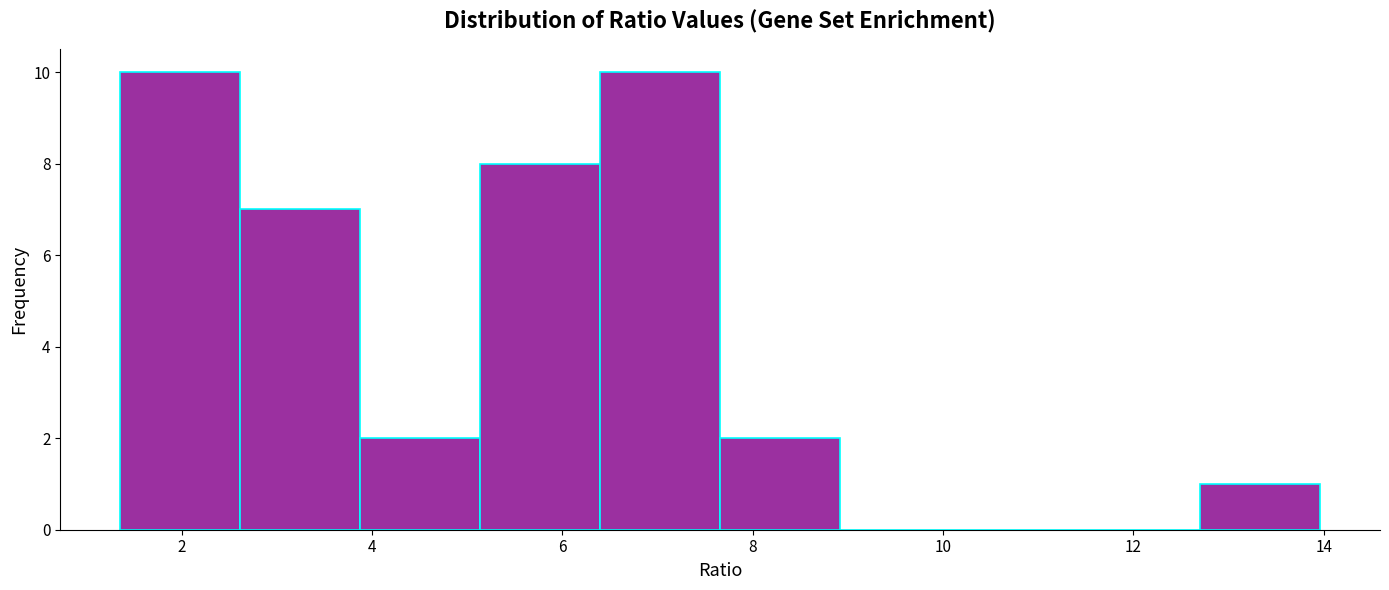

Reading left to right, transcribe this chart: for each bar, give the range it covers on the x-axis and its height. Neither the bar edges nor the heights are printed on the chart, so give them approximately, as read against the axes.

1.4 to 2.6: 10
2.6 to 3.8: 7
3.8 to 5.2: 2
5.2 to 6.4: 8
6.4 to 7.6: 10
7.6 to 9.0: 2
9.0 to 10.2: 0
10.2 to 11.4: 0
11.4 to 12.6: 0
12.6 to 14.0: 1